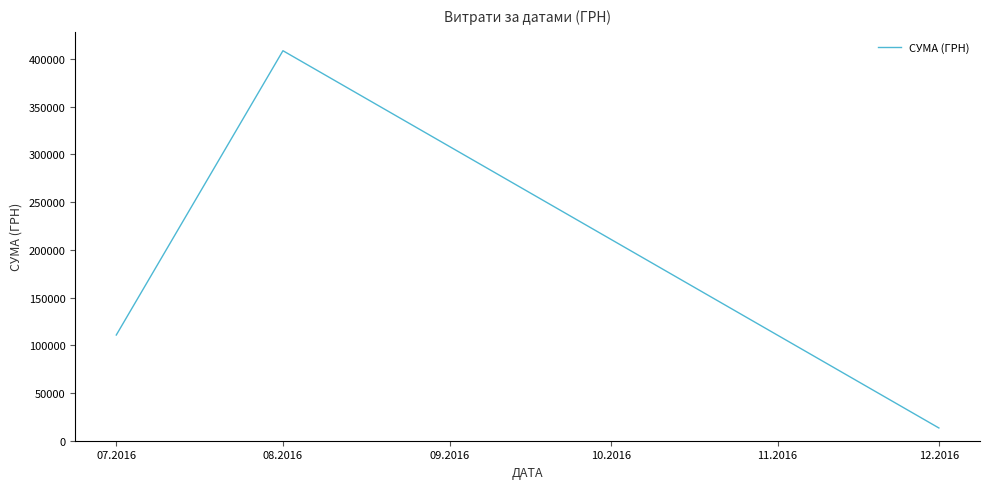

Reading left to right, list all the values displayed in this chart.

07.2016=110757.9	08.2016=408627.1	12.2016=13360.0